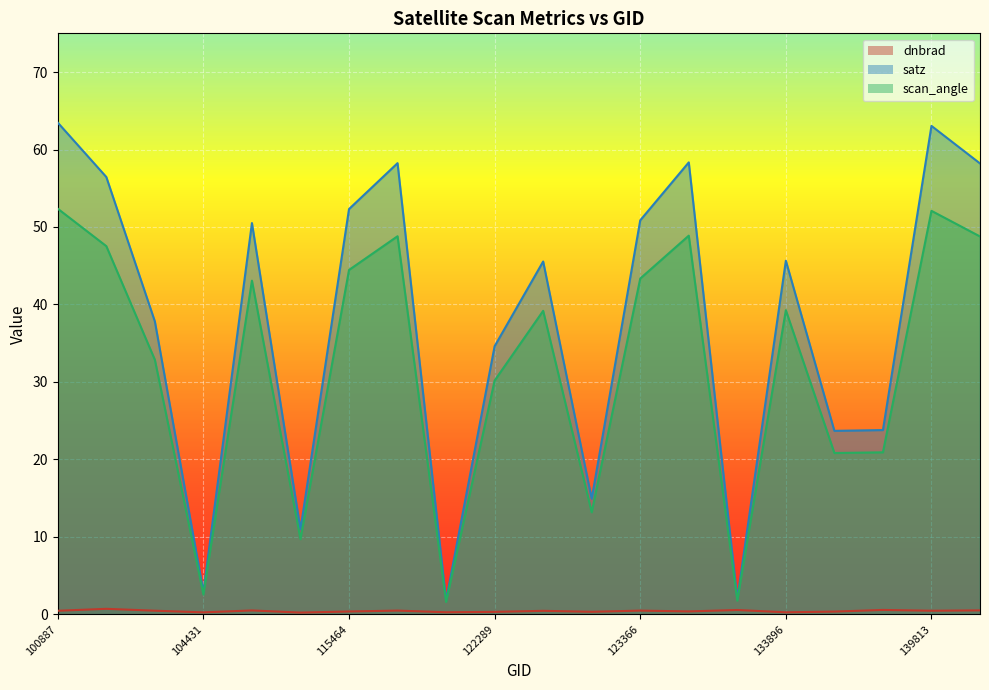

What is the sum of all satz values?

755.1